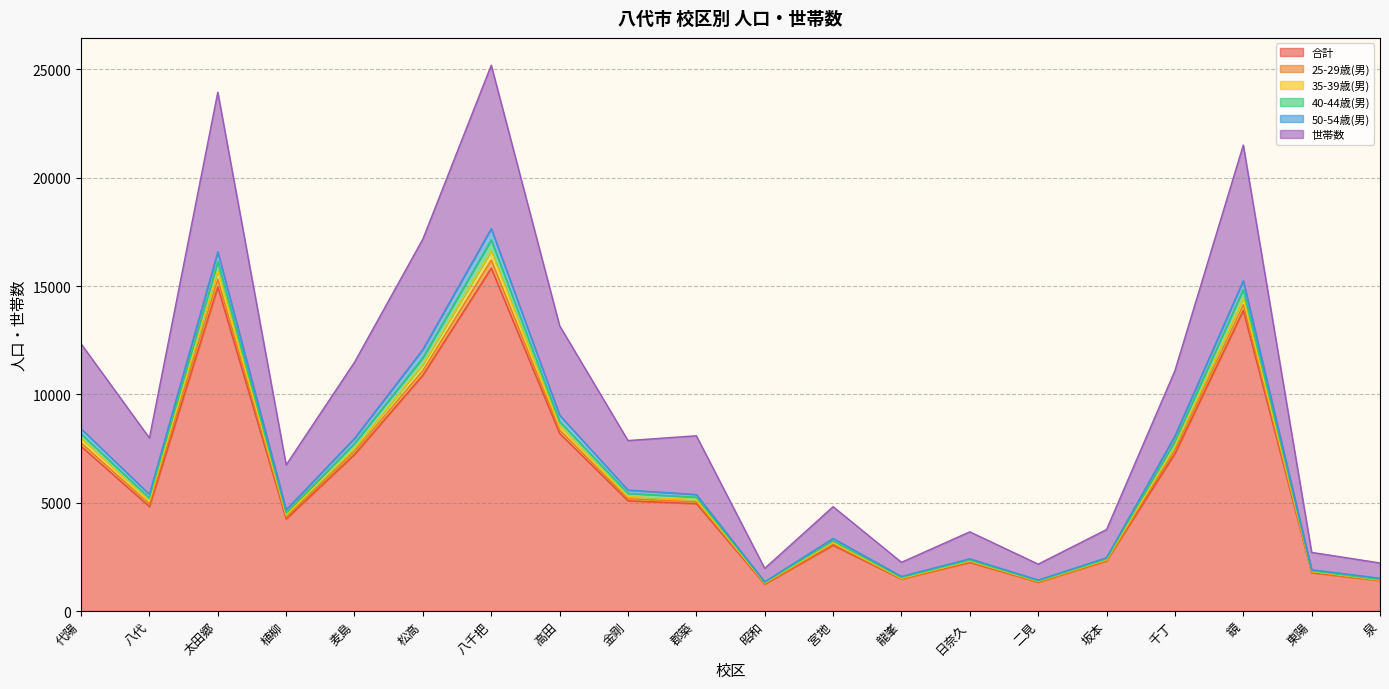

Where is 合計 nearest to the value 8538?

高田